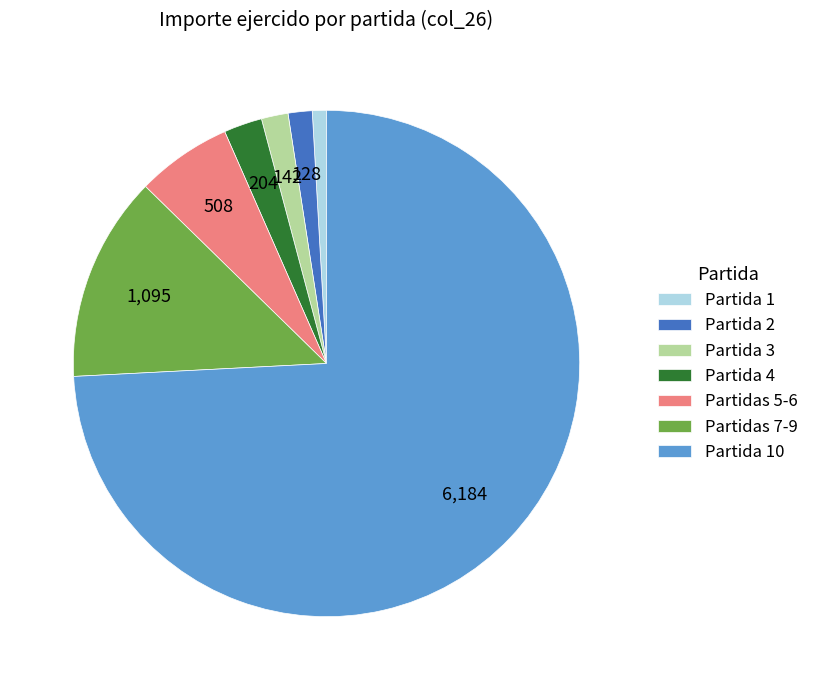

True or false: Partida 2 accounts for 2% of the total.

True